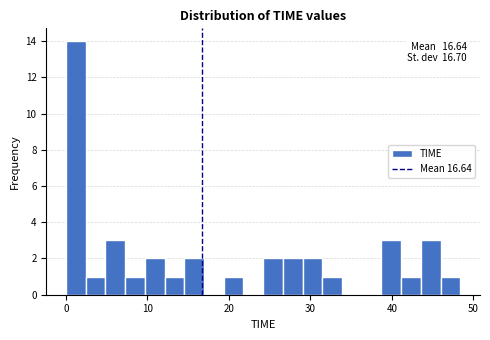

Read against the x-axis, roughly where is the centre of the tallest bar?

1